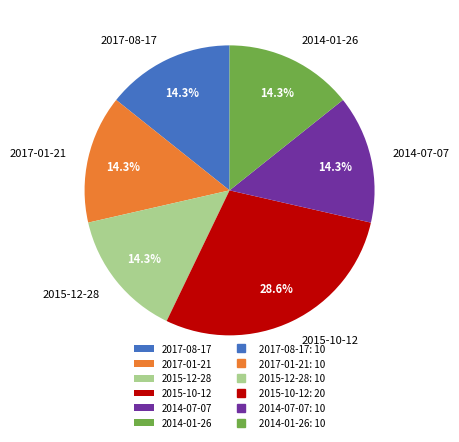

Count the number of slices in the pie.

6